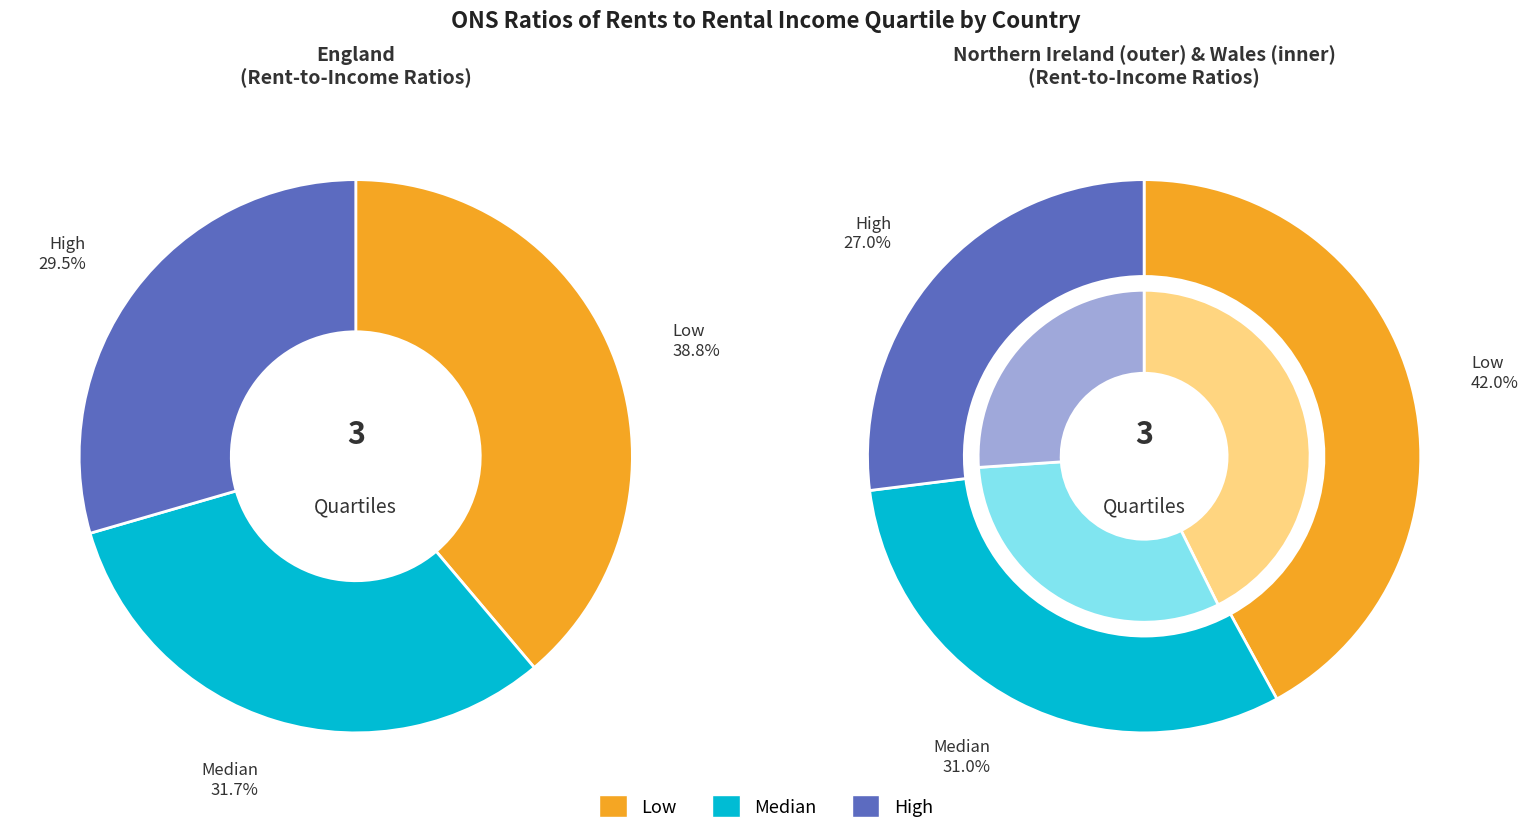

Rank the series at Median from highest to lowest value.

England, Northern Ireland, Wales